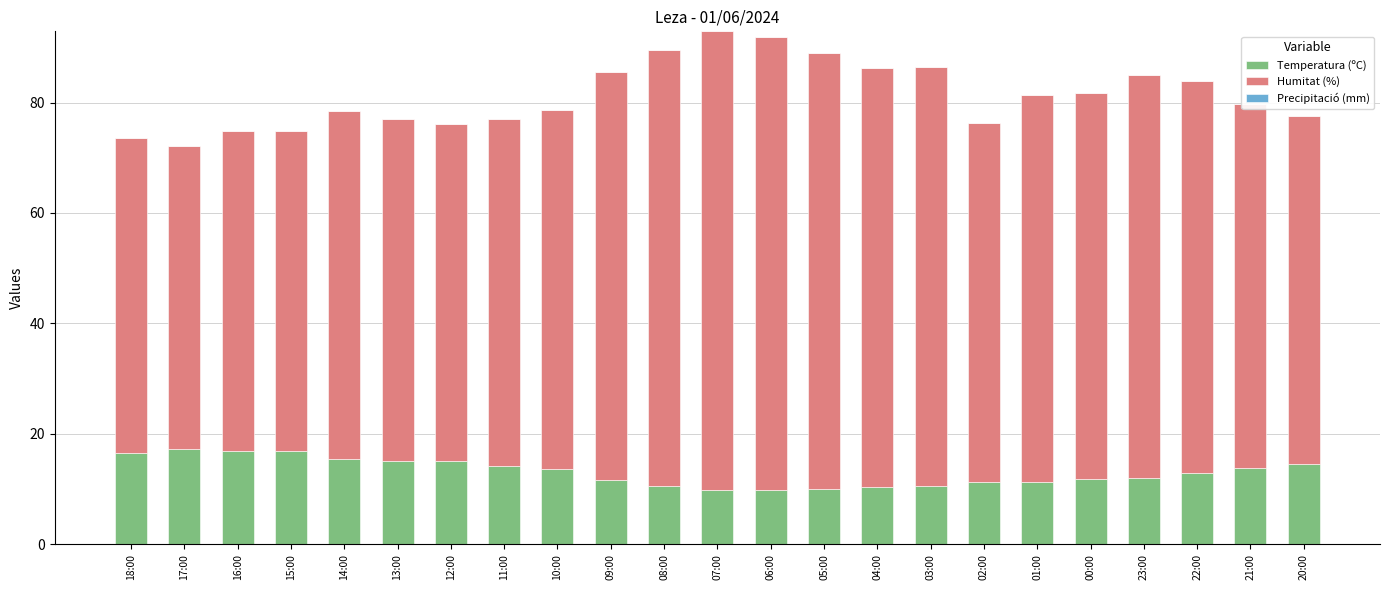

Are the bars horizontal?

No